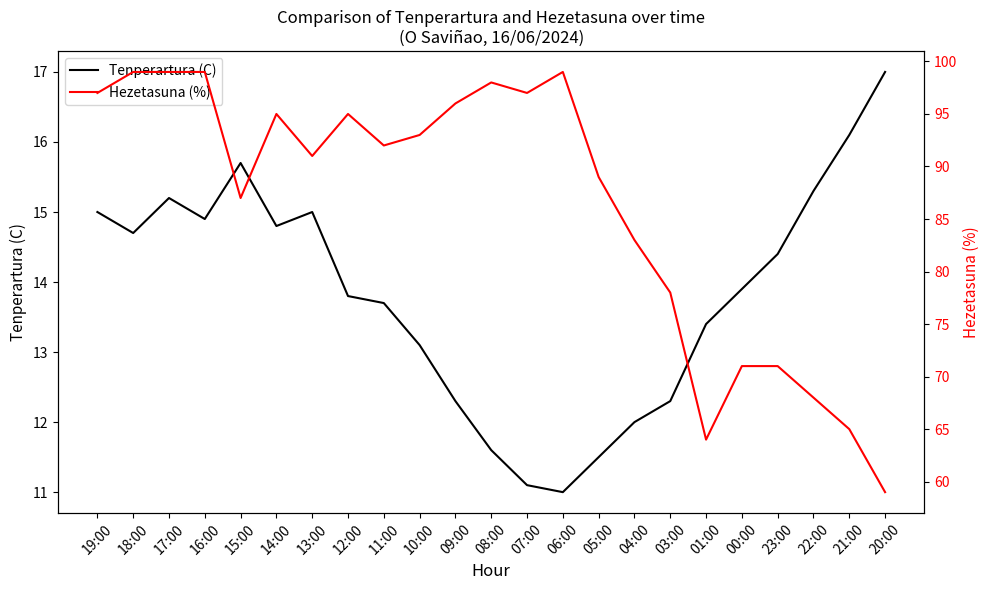

What are all the series names shown in the legend?

Tenperartura (C), Hezetasuna (%)